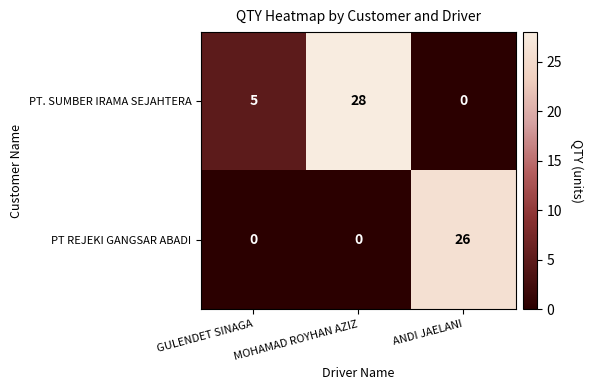

List the labels in order of PT. SUMBER IRAMA SEJAHTERA value, smallest first.

ANDI JAELANI, GULENDET SINAGA, MOHAMAD ROYHAN AZIZ